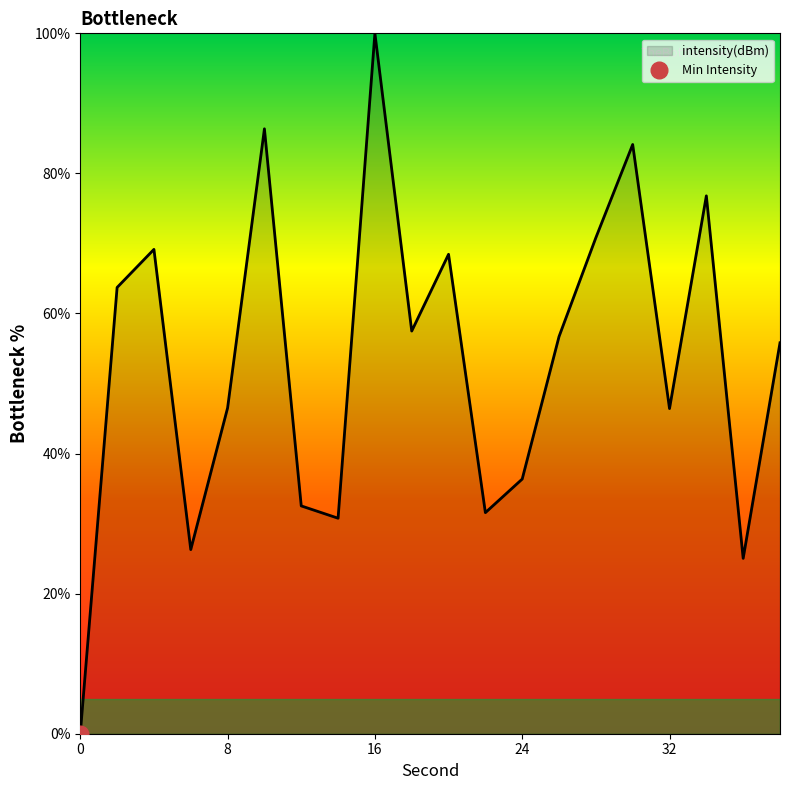

Reading right to left, transcribe all the data shown in this chart.

38=55.8	36=25.0	34=76.8	32=46.4	30=84.1	28=70.8	26=56.7	24=36.4	22=31.6	20=68.5	18=57.5	16=100.0	14=30.8	12=32.5	10=86.4	8=46.5	6=26.3	4=69.2	2=63.7	0=0.0